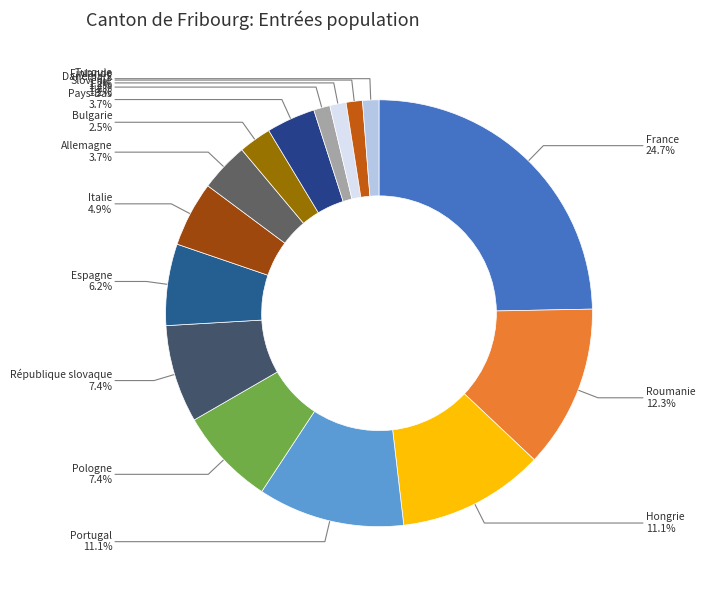

To the nearest percent, what portion does Hongrie represent?

11%